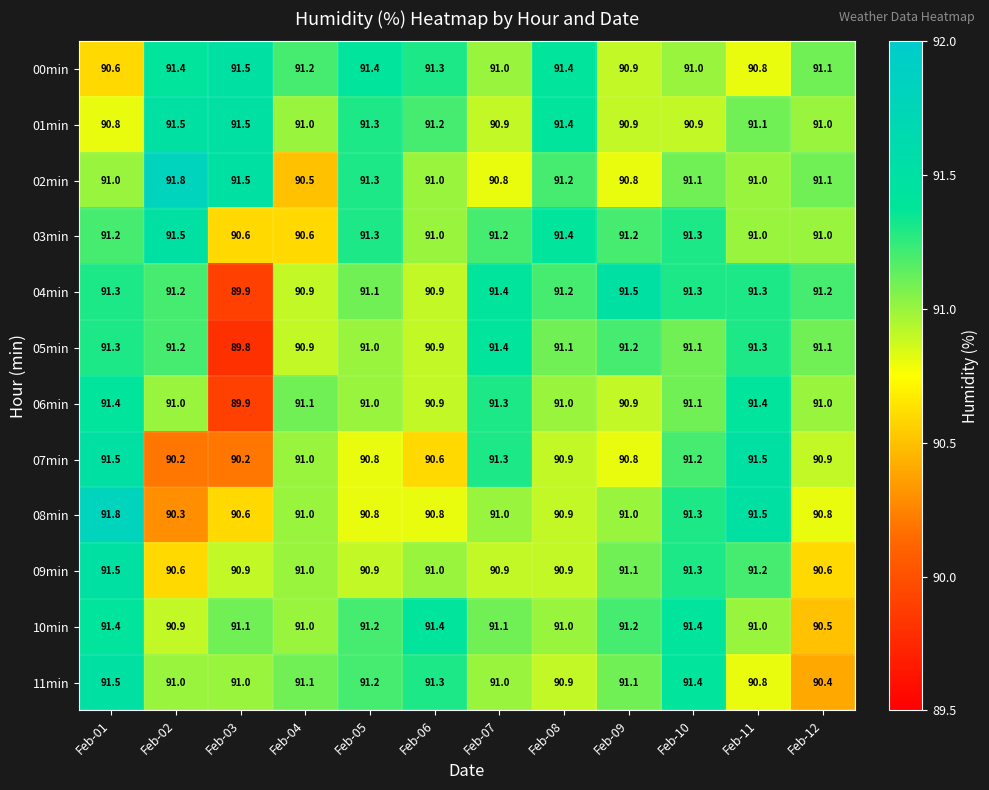

What is the maximum value shown in the chart?

91.8